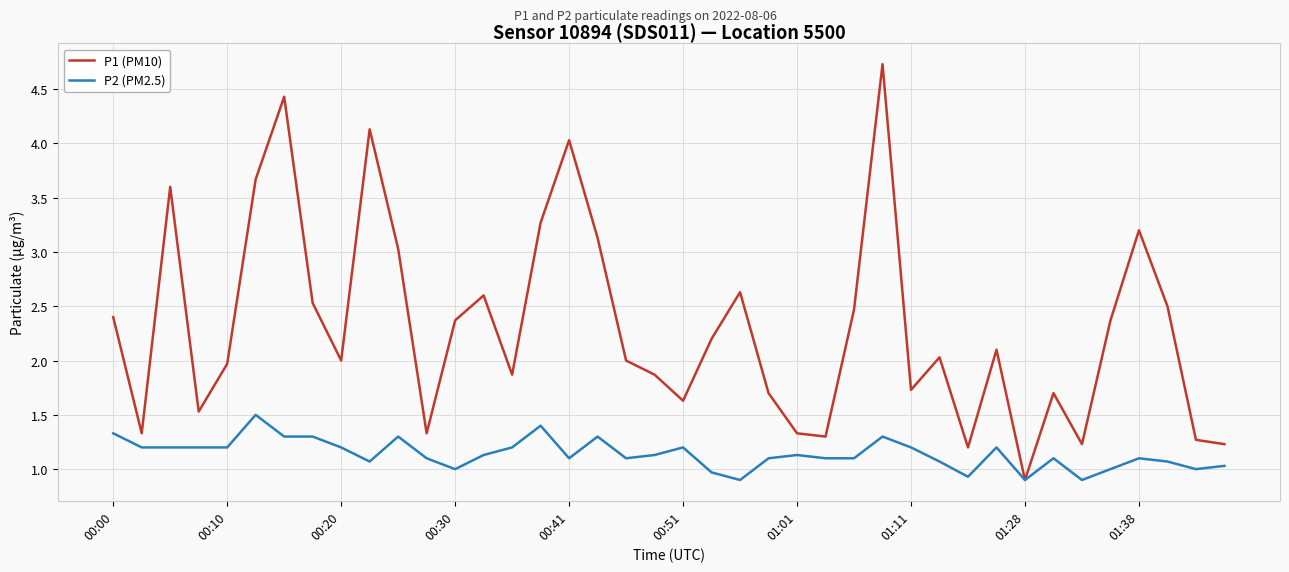

Rank the series by their maximum value, from lowest to highest.

P2 (PM2.5), P1 (PM10)